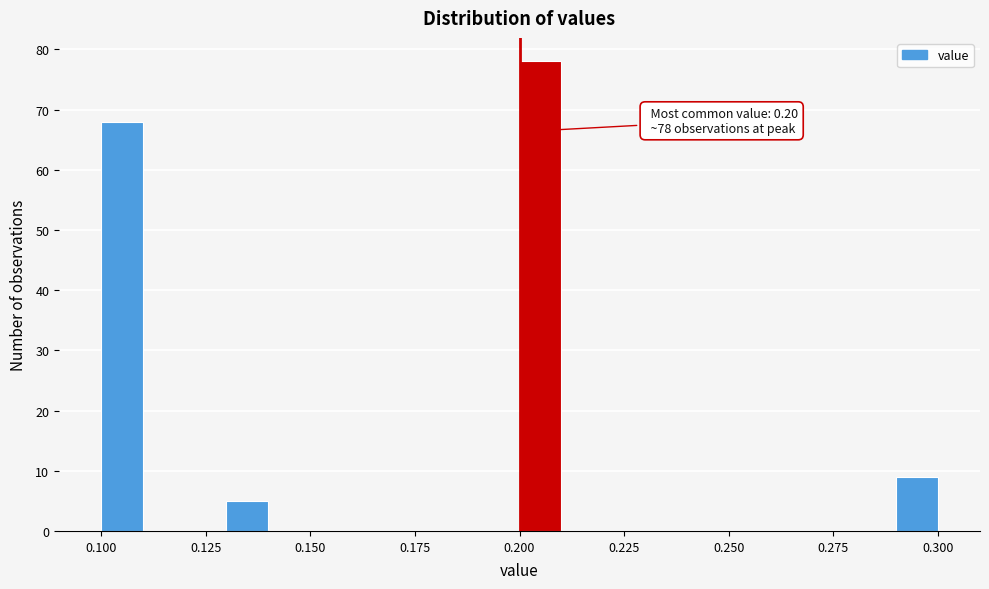

Around what value on the x-axis is the tallest bar? Give the approximate position of its centre, as read against the axis.

0.205